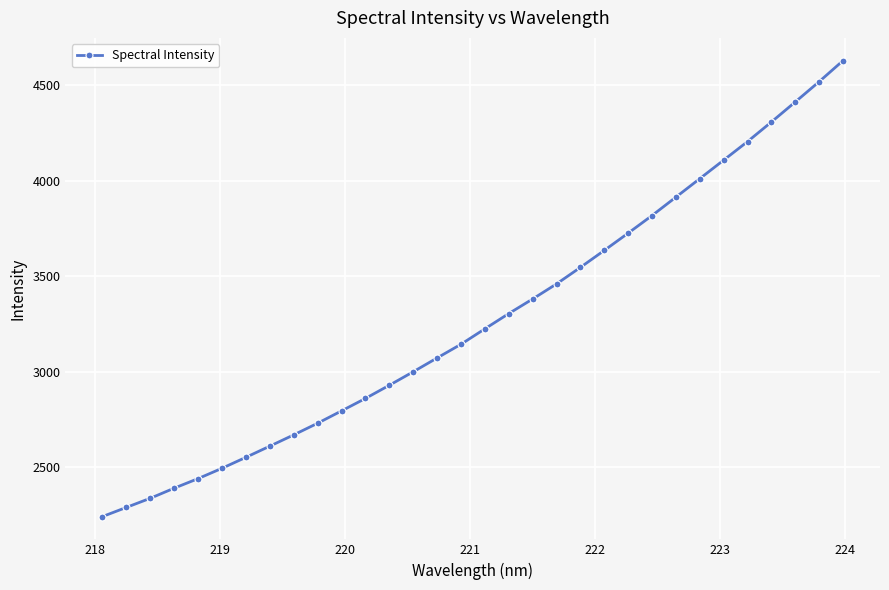

Count the number of data series in this chart.

1